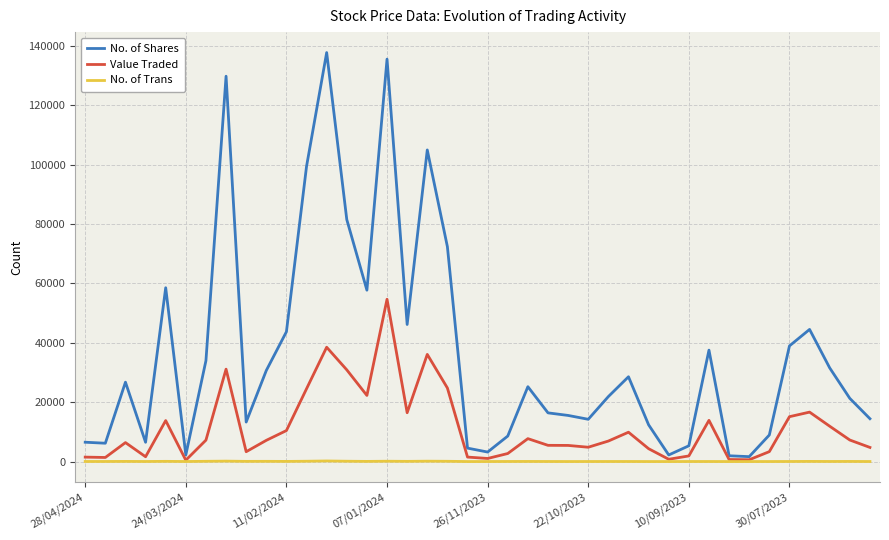

How many categories are shown in the chart?

40